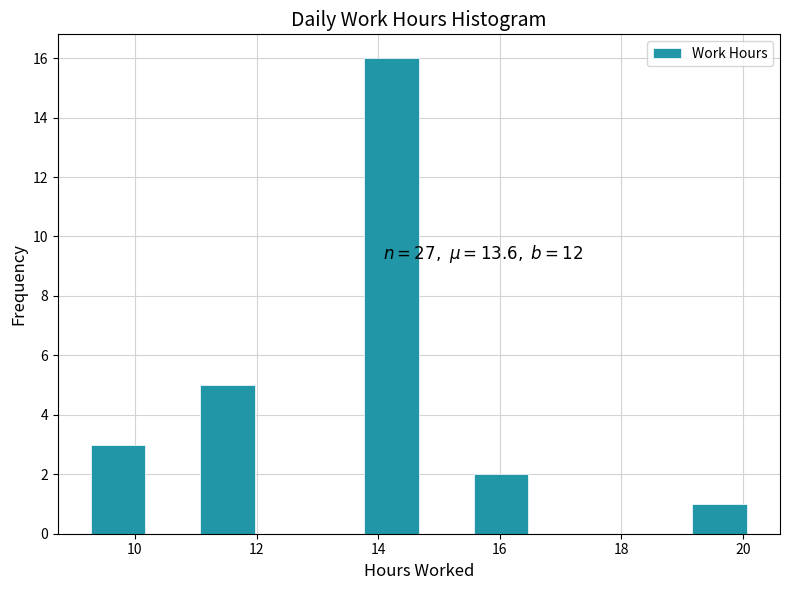

Over which range of the x-axis is the bar tallest?

13.8 to 14.6